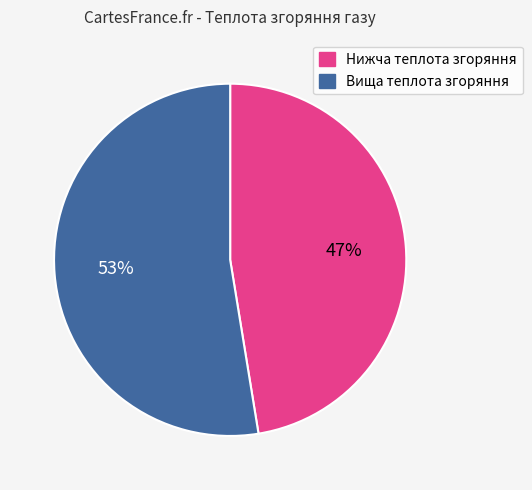

What percentage is the Вища теплота згоряння slice, to the nearest percent?

53%